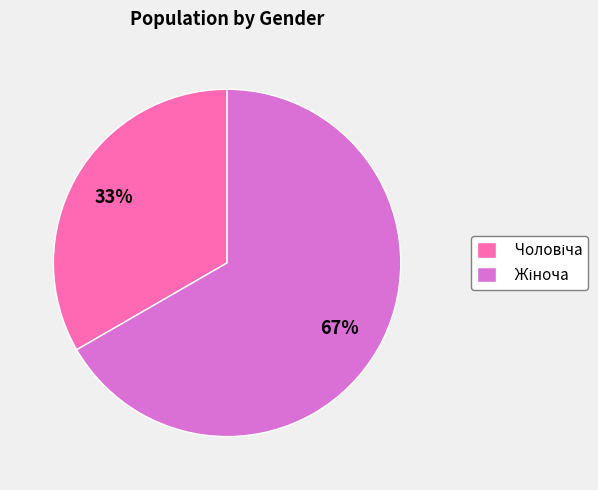

How many slices are in this pie chart?

2